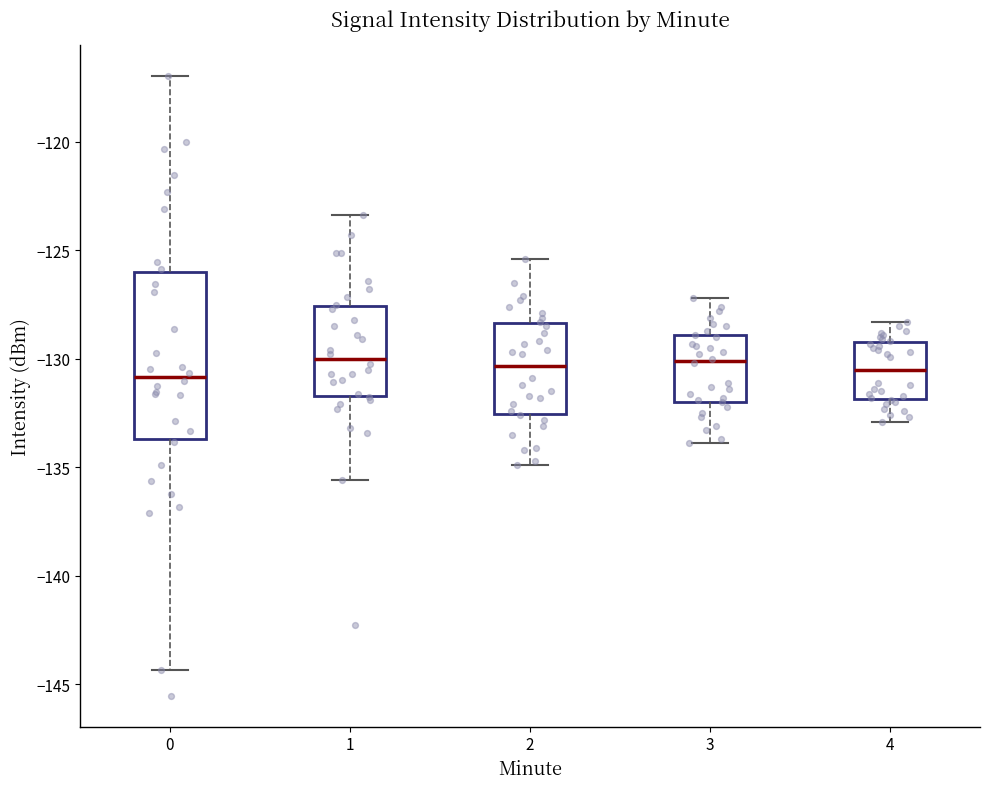

Reading left to right, transcribe this box plot: for each box, give where its median line is, the range the box spans, and where its two whiskers end, as read against the y-axis. The values are not printed on the chart, so give them approximately, as read against the axis.

0: median -131.0, box -133.5 to -126.0, whiskers -144.5 to -117.0
1: median -130.0, box -131.5 to -127.5, whiskers -135.5 to -123.5
2: median -130.5, box -132.5 to -128.5, whiskers -135.0 to -125.5
3: median -130.0, box -132.0 to -129.0, whiskers -134.0 to -127.0
4: median -130.5, box -132.0 to -129.0, whiskers -133.0 to -128.5